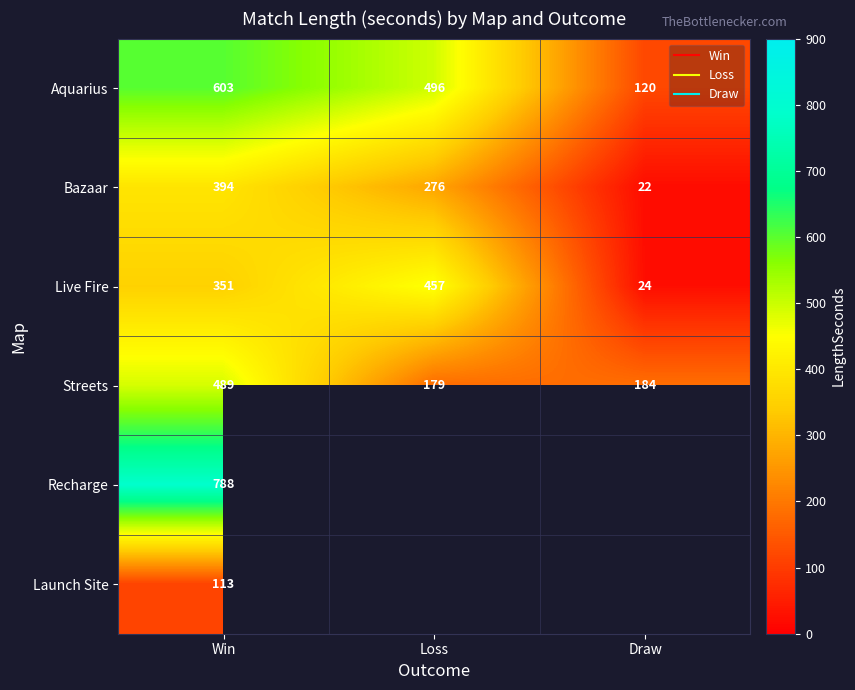

True or false: Live Fire has a value of 172.9 at Win.

False